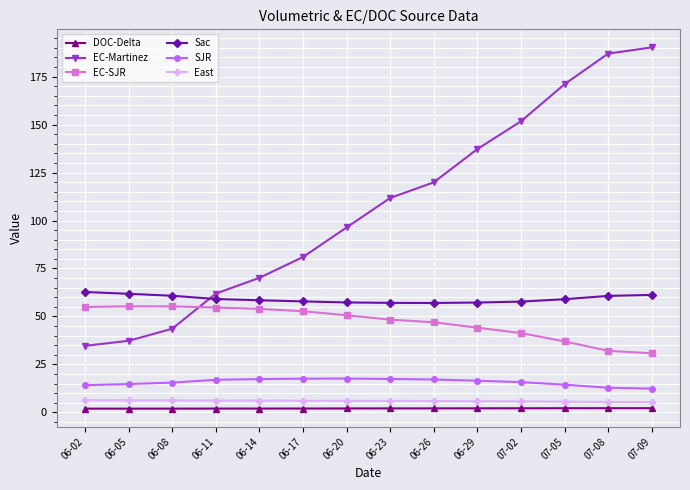

What is the maximum value shown in the chart?

190.2